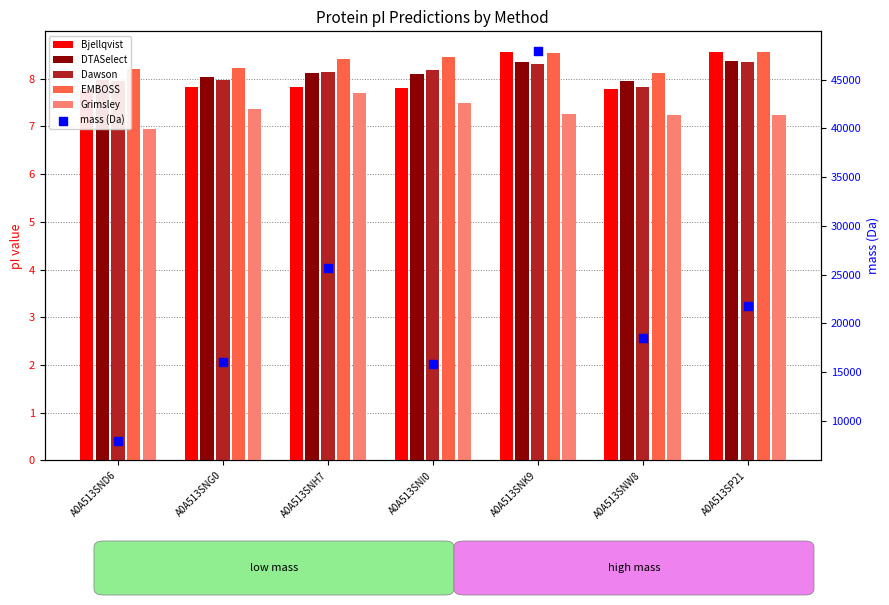

Which series reaches the maximum Y coordinate?

mass (Da)